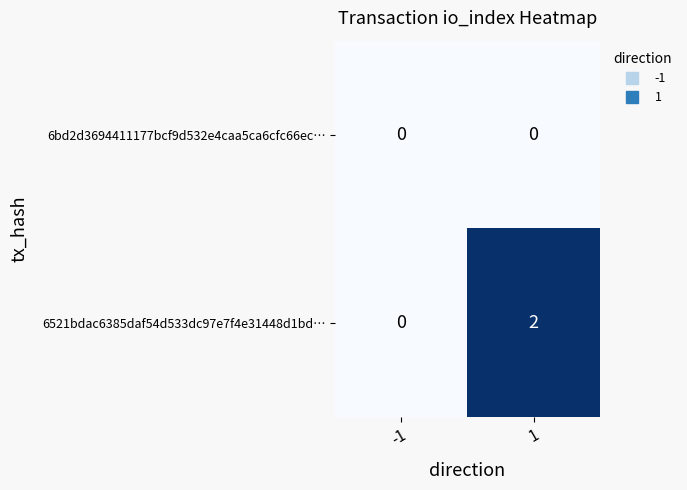

The 6521bdac6385daf54d533dc97e7f4e31448d1bd… series shows 0 at -1. True or false?

True